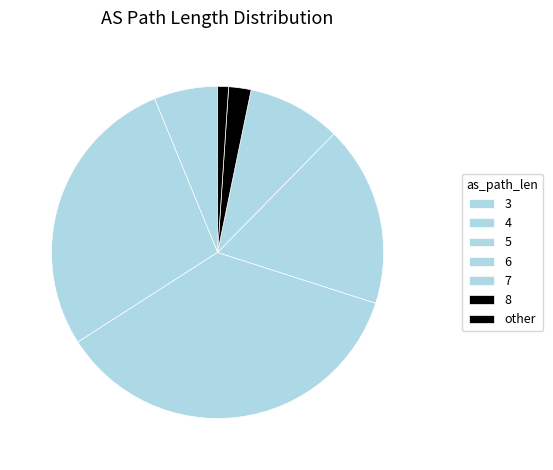

How many slices are in this pie chart?

7